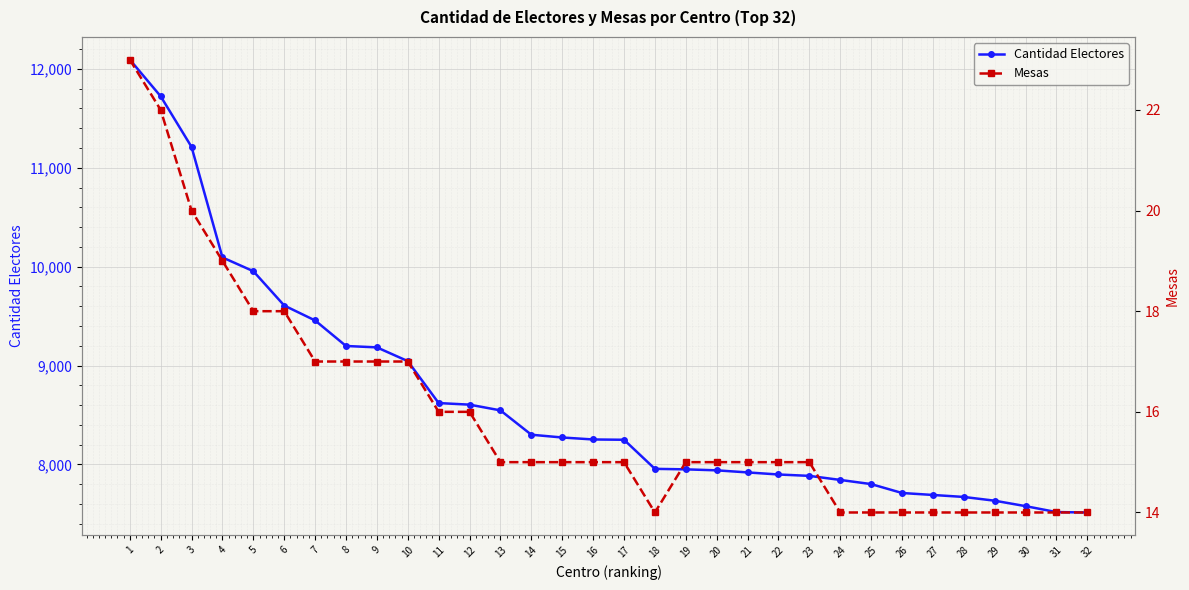

What are all the series names shown in the legend?

Cantidad Electores, Mesas